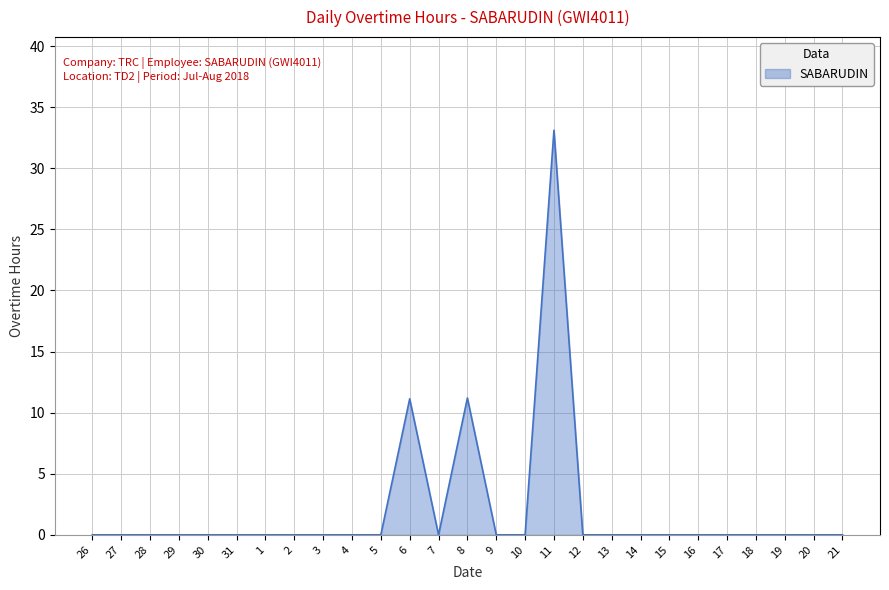

What is the difference between the maximum and minimum values?

33.1